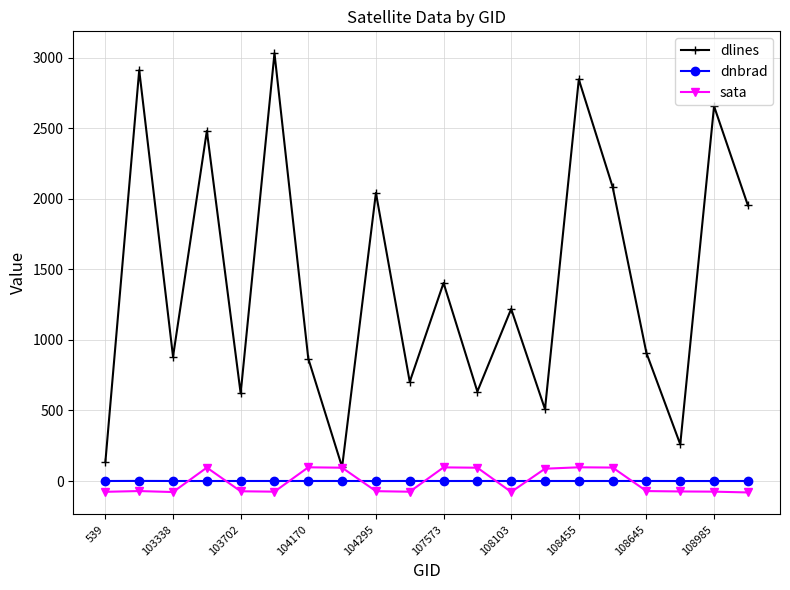

How many lines are shown in the chart?

3